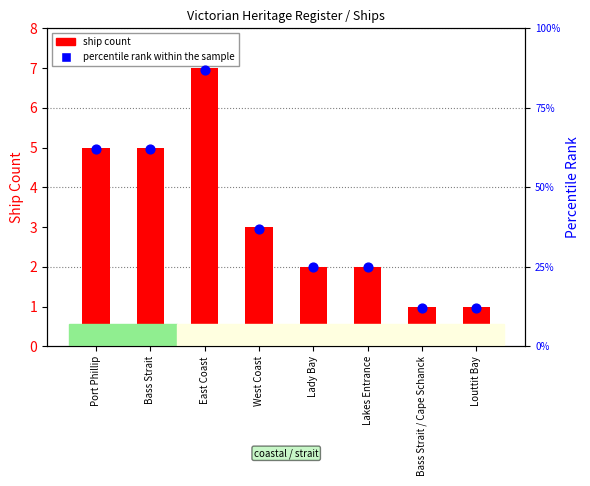

Which series has the largest total across all categories?

percentile rank within the sample